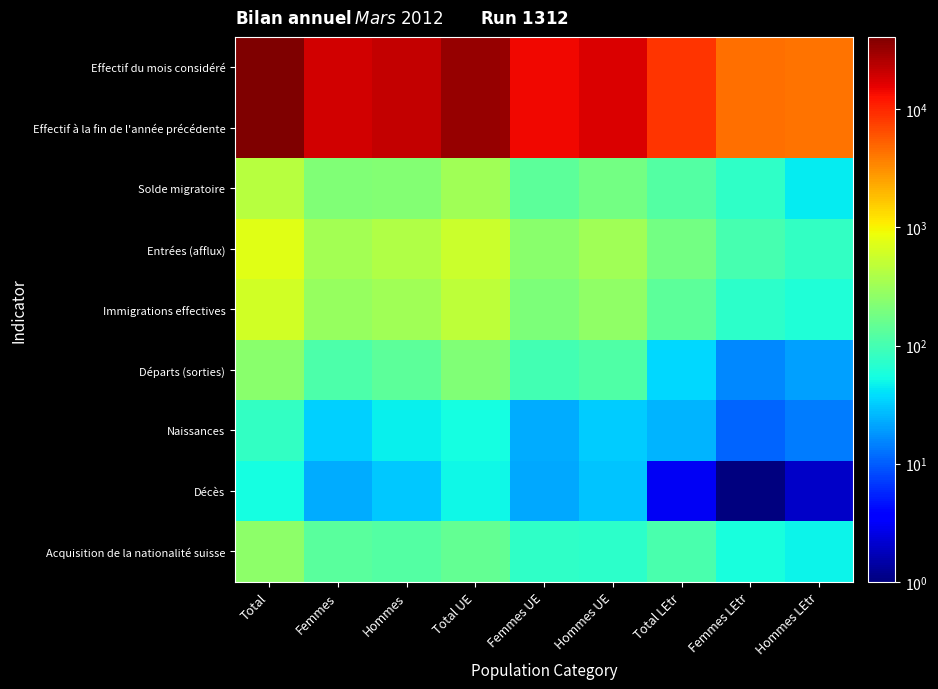

Reading left to right, list all the values displayed in this chart.

Effectif du mois considéré: Total=40980	Femmes=19005	Hommes=21975	Total UE=32162	Femmes UE=14499	Hommes UE=17663	Total LEtr=8818	Femmes LEtr=4506	Hommes LEtr=4312
Effectif à la fin de l'année précédente: Total=40767	Femmes=18907	Hommes=21860	Total UE=32017	Femmes UE=14452	Hommes UE=17565	Total LEtr=8750	Femmes LEtr=4455	Hommes LEtr=4295
Solde migratoire: Total=441	Femmes=214	Hommes=227	Total UE=320	Femmes UE=138	Hommes UE=182	Total LEtr=121	Femmes LEtr=76	Hommes LEtr=45
Entrées (afflux): Total=747	Femmes=343	Hommes=404	Total UE=562	Femmes UE=239	Hommes UE=323	Total LEtr=185	Femmes LEtr=104	Hommes LEtr=81
Immigrations effectives: Total=607	Femmes=283	Hommes=324	Total UE=472	Femmes UE=210	Hommes UE=262	Total LEtr=135	Femmes LEtr=73	Hommes LEtr=62
Départs (sorties): Total=248	Femmes=113	Hommes=135	Total UE=212	Femmes UE=97	Hommes UE=115	Total LEtr=36	Femmes LEtr=16	Hommes LEtr=20
Naissances: Total=80	Femmes=34	Hommes=46	Total UE=55	Femmes UE=23	Hommes UE=32	Total LEtr=25	Femmes LEtr=11	Hommes LEtr=14
Décès: Total=54	Femmes=23	Hommes=31	Total UE=51	Femmes UE=22	Hommes UE=29	Total LEtr=3	Femmes LEtr=1	Hommes LEtr=2
Acquisition de la nationalité suisse: Total=254	Femmes=132	Hommes=122	Total UE=148	Femmes UE=75	Hommes UE=73	Total LEtr=106	Femmes LEtr=57	Hommes LEtr=49